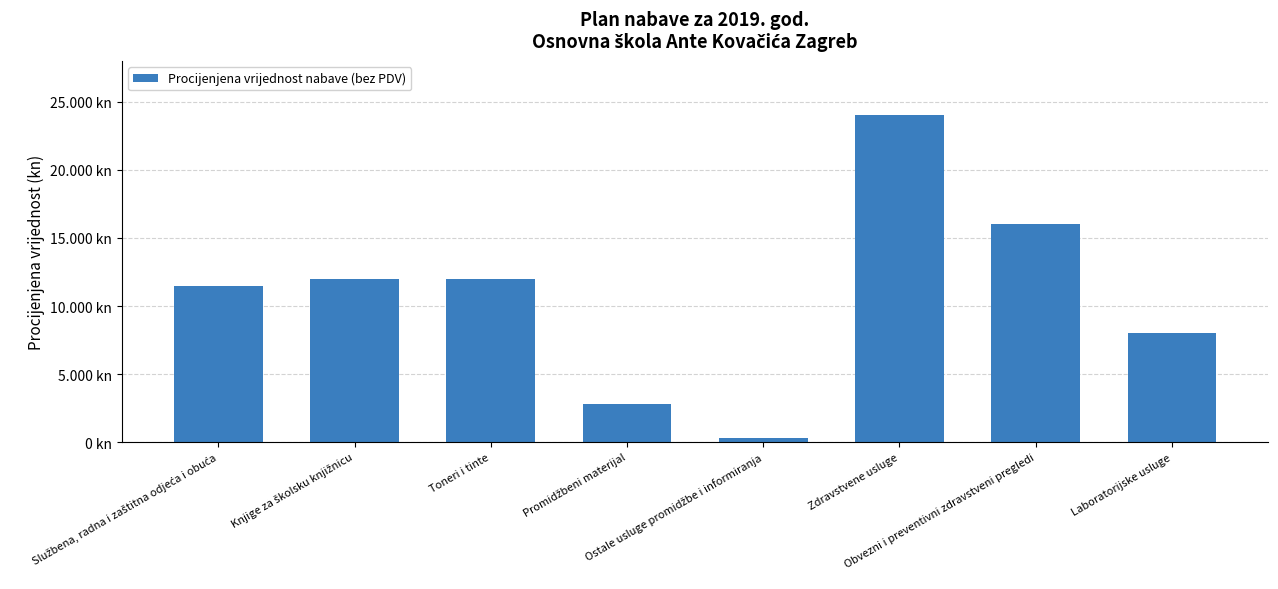

What is the change in value from Knjige za školsku knjižnicu to Laboratorijske usluge?

-4000